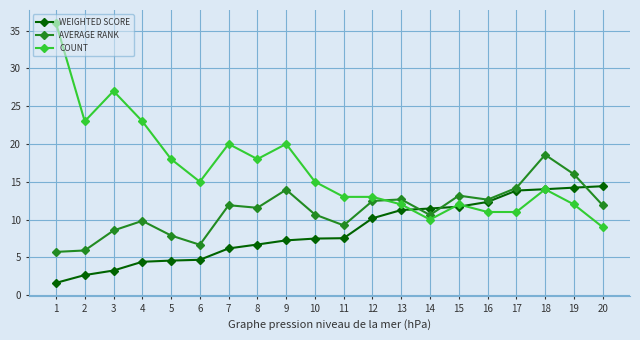

What is the difference between the COUNT values at 5 and 20?

9.0